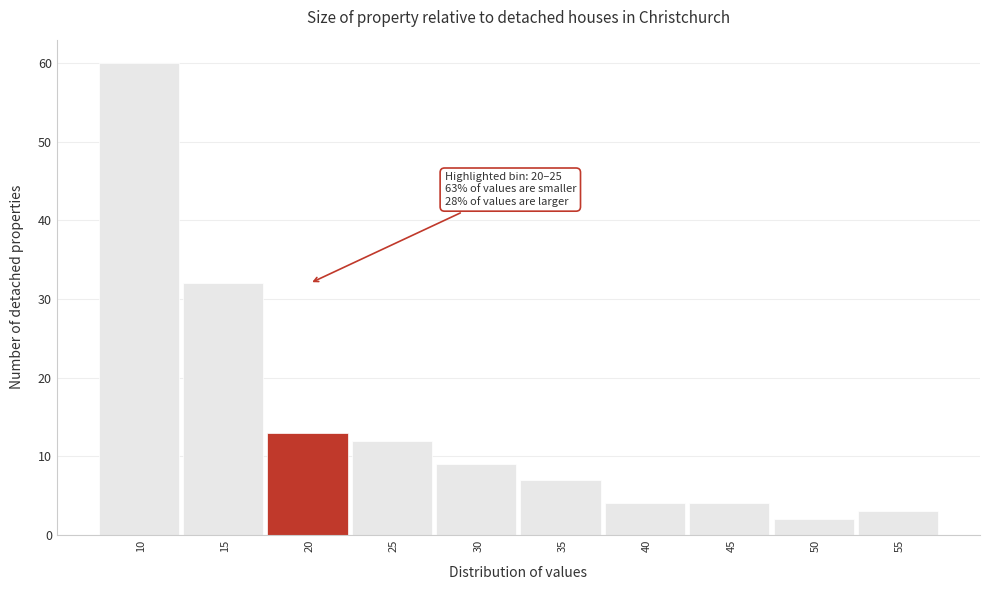

Reading left to right, extract all data points from this chart.

60	32	13	12	9	7	4	4	2	3